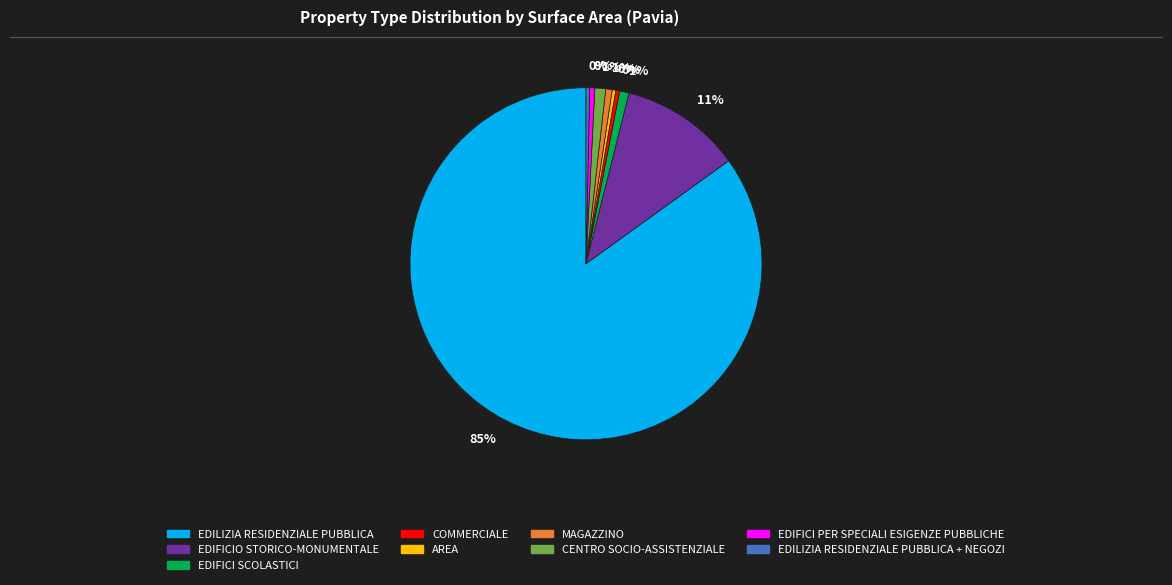

True or false: CENTRO SOCIO-ASSISTENZIALE accounts for 1% of the total.

True